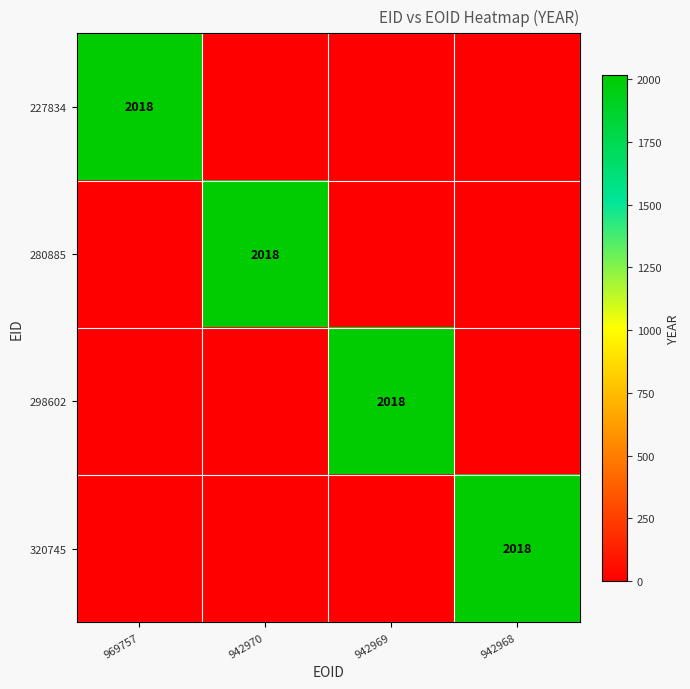

Count the number of categories in the chart.

4